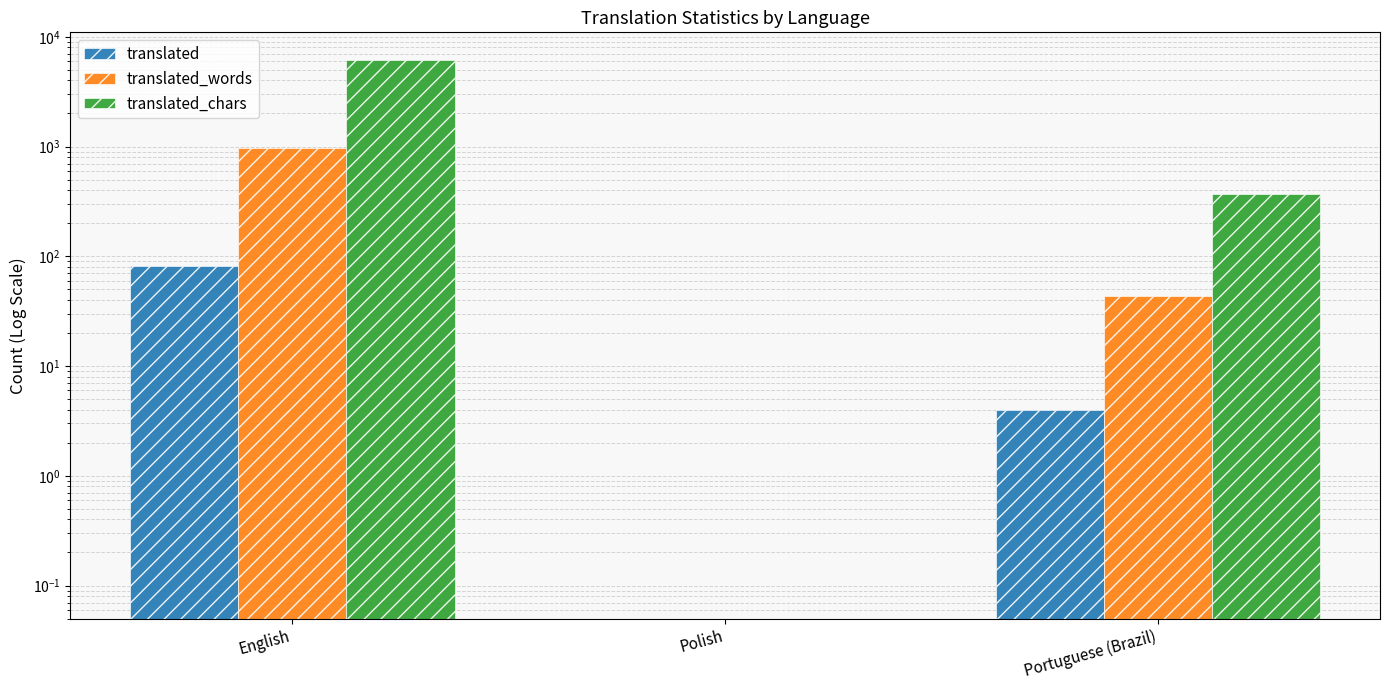

Which series has the largest total across all categories?

translated_chars